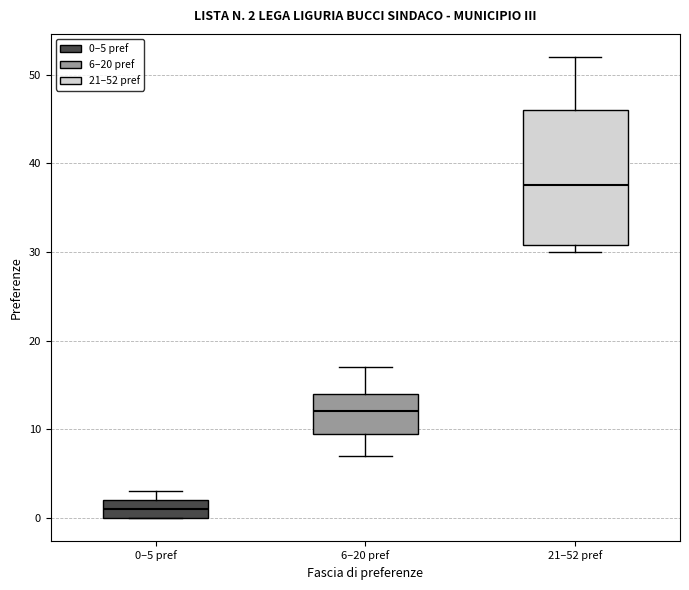

Which box has the lowest median line?

0–5 pref